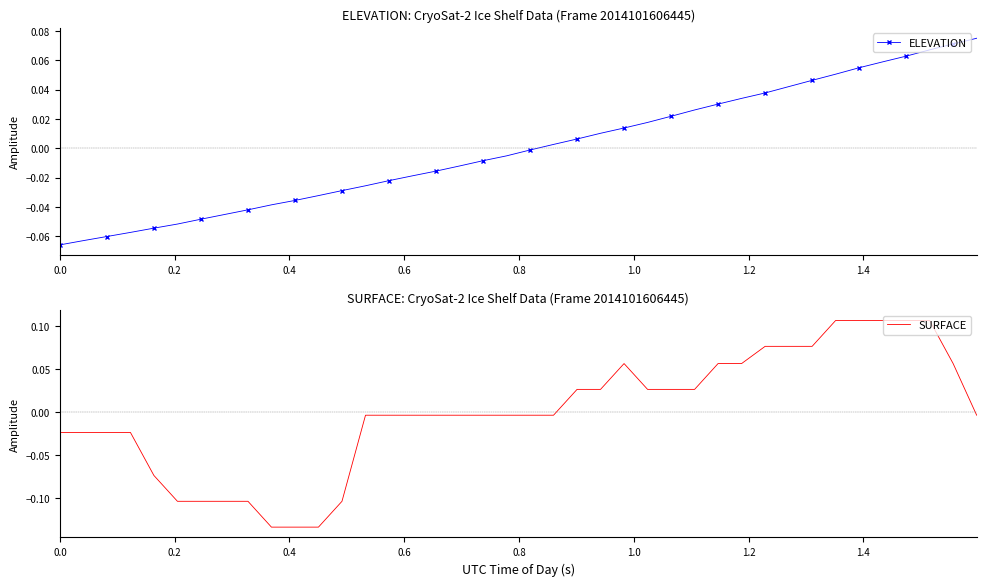

How many values in ELEVATION are above zero?

19